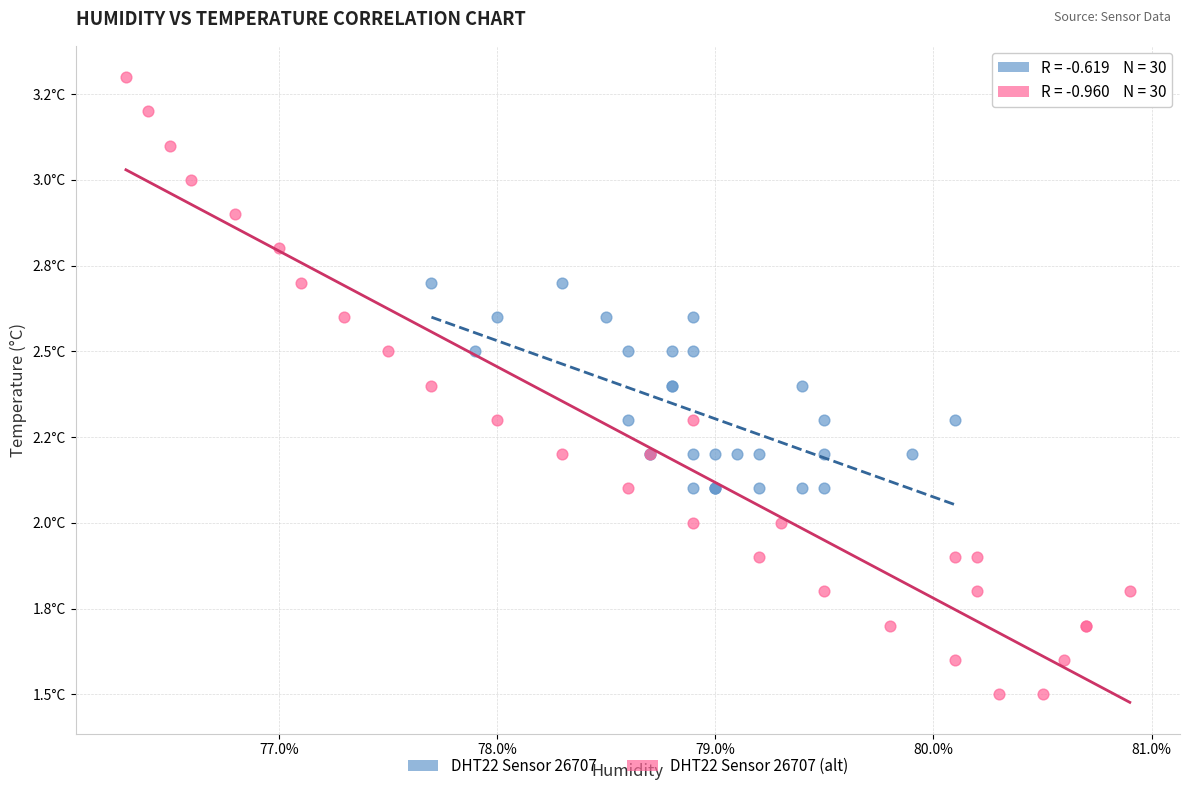

What are all the series names shown in the legend?

DHT22 Sensor 26707, DHT22 Sensor 26707 (alt)